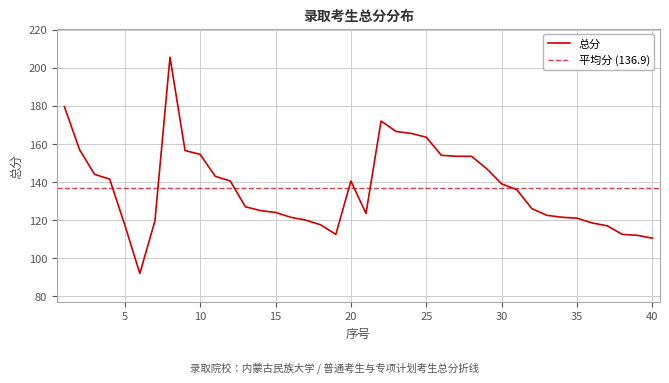

Approximately how many times larger is the value at 17 compared to 13?

0.9